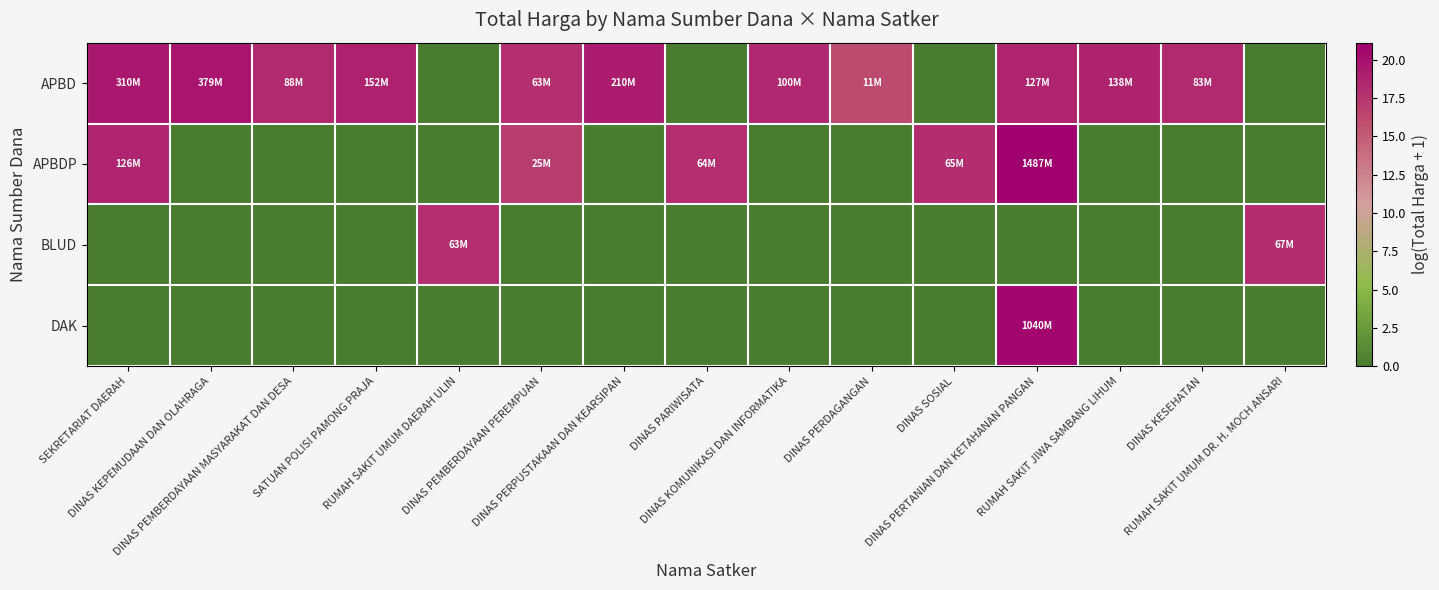

Count the number of data series in this chart.

4